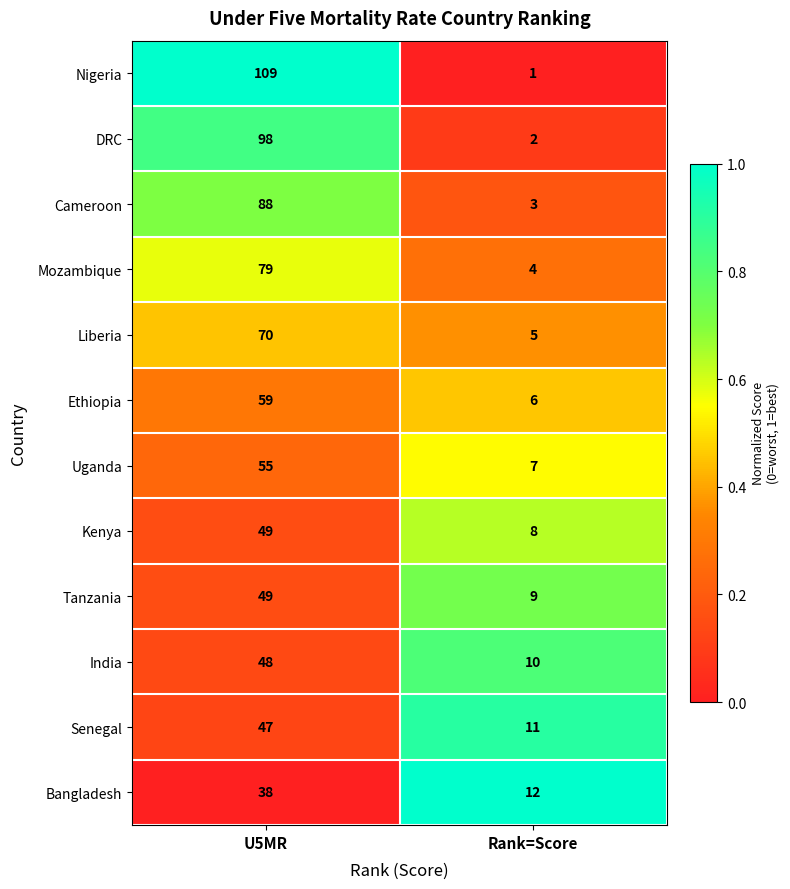

What is the maximum value shown in the chart?

109